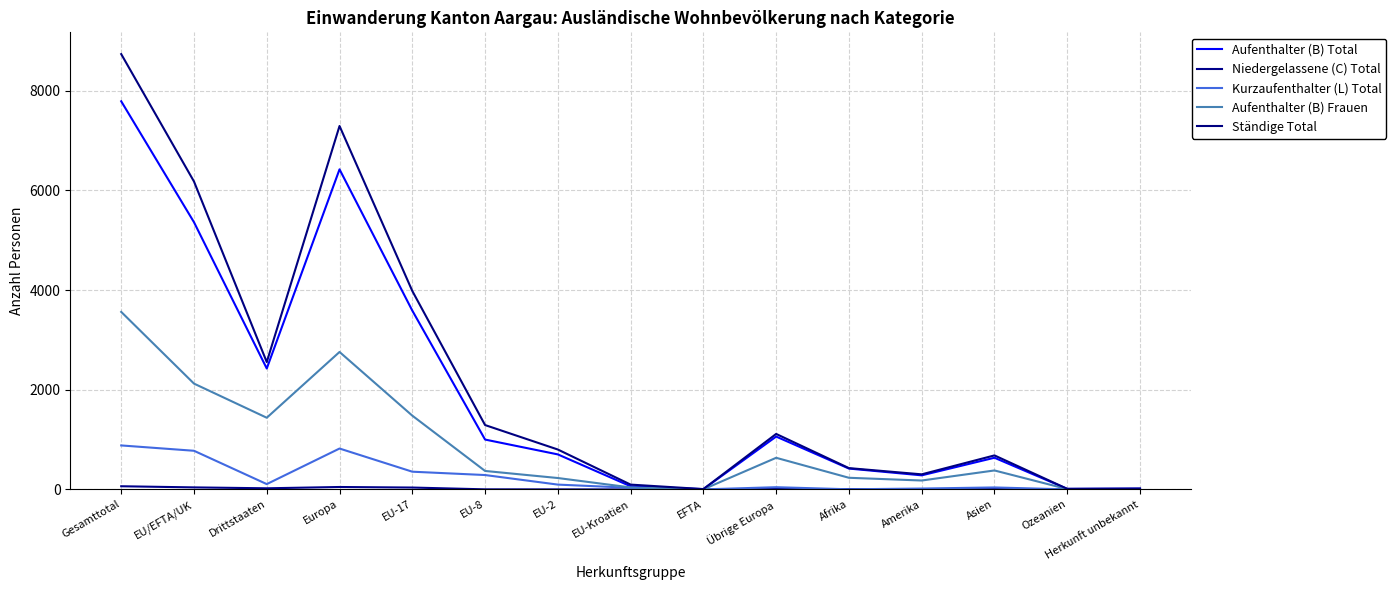

How many lines are shown in the chart?

5